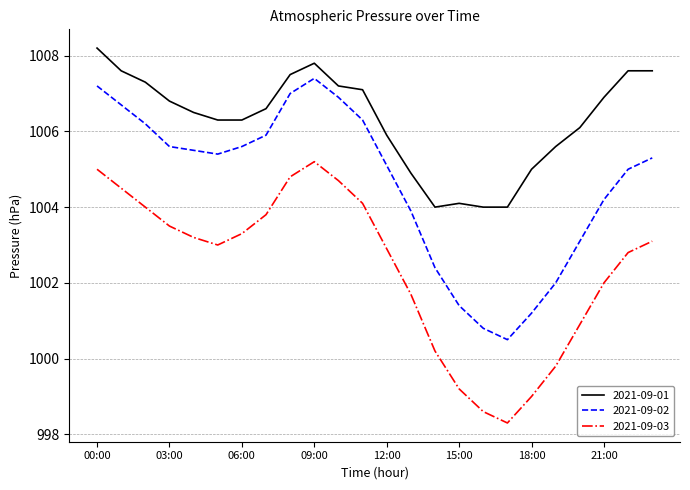

What is the minimum value shown in the chart?

998.3